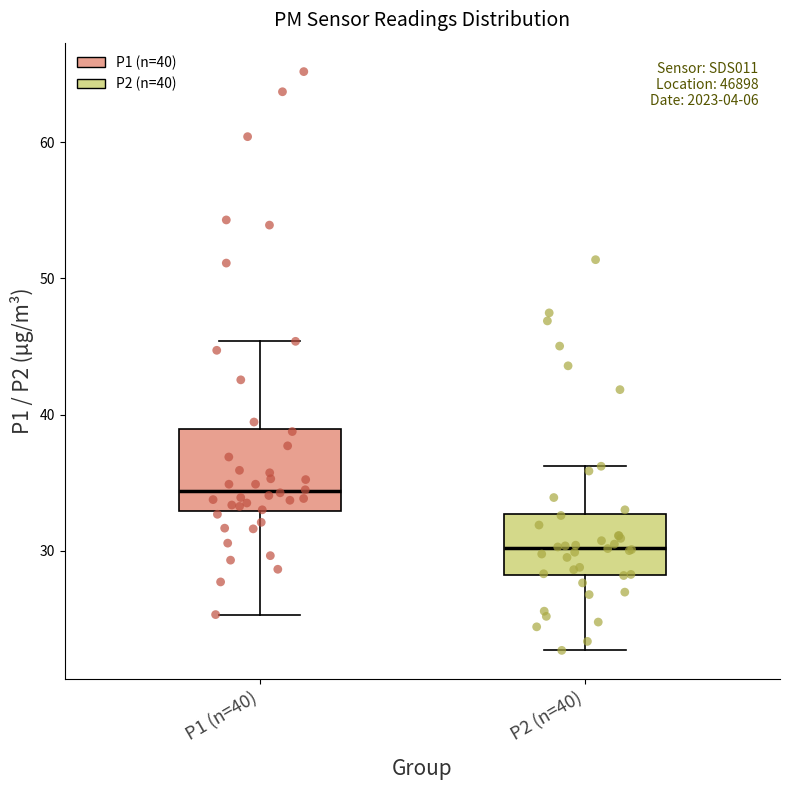

Which box has the highest median line?

P1 (n=40)